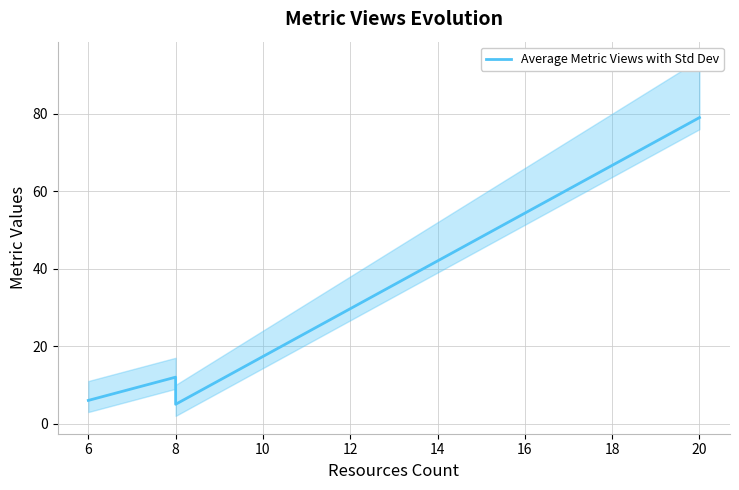

How many series are shown in this chart?

1